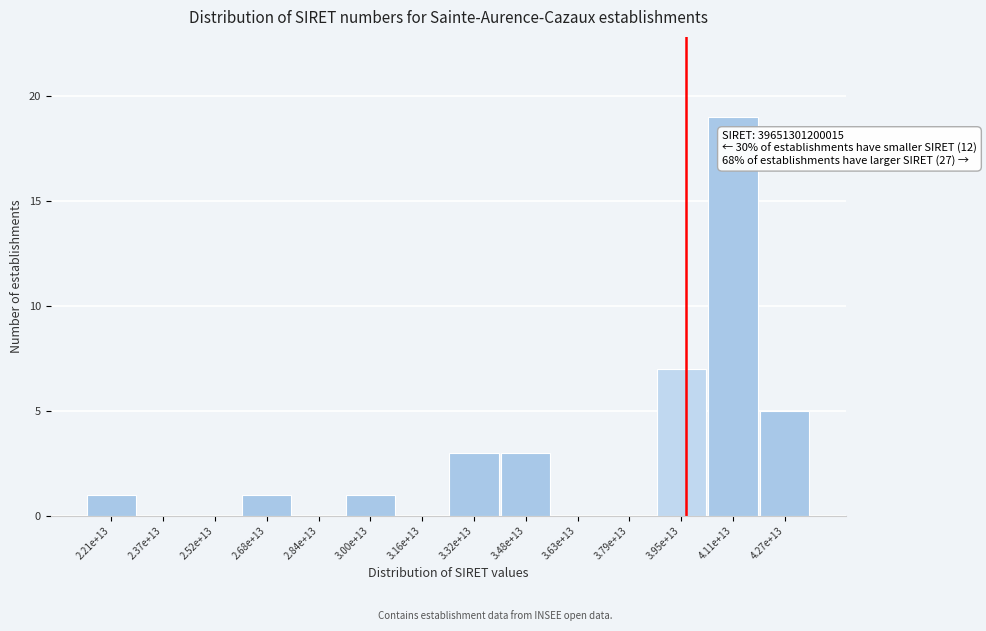

Reading left to right, extract all data points from this chart.

2.21e+13=1	2.37e+13=0	2.52e+13=0	2.68e+13=1	2.84e+13=0	3.00e+13=1	3.16e+13=0	3.32e+13=3	3.48e+13=3	3.63e+13=0	3.79e+13=0	3.95e+13=7	4.11e+13=19	4.27e+13=5